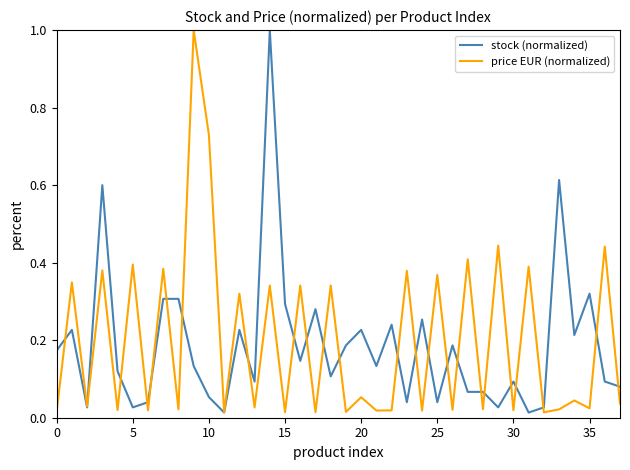

What is the highest value of the stock (normalized) series?

1.0